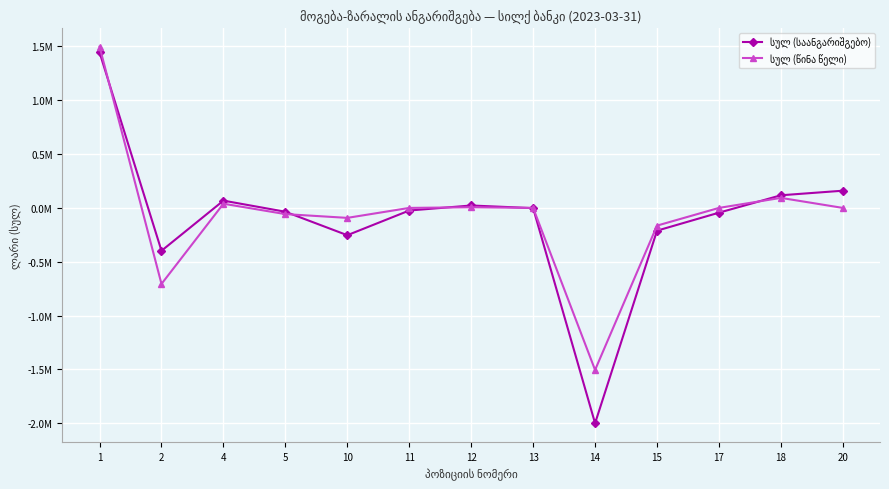

Which category has the highest value in the სულ (საანგარიშგებო) series?

1